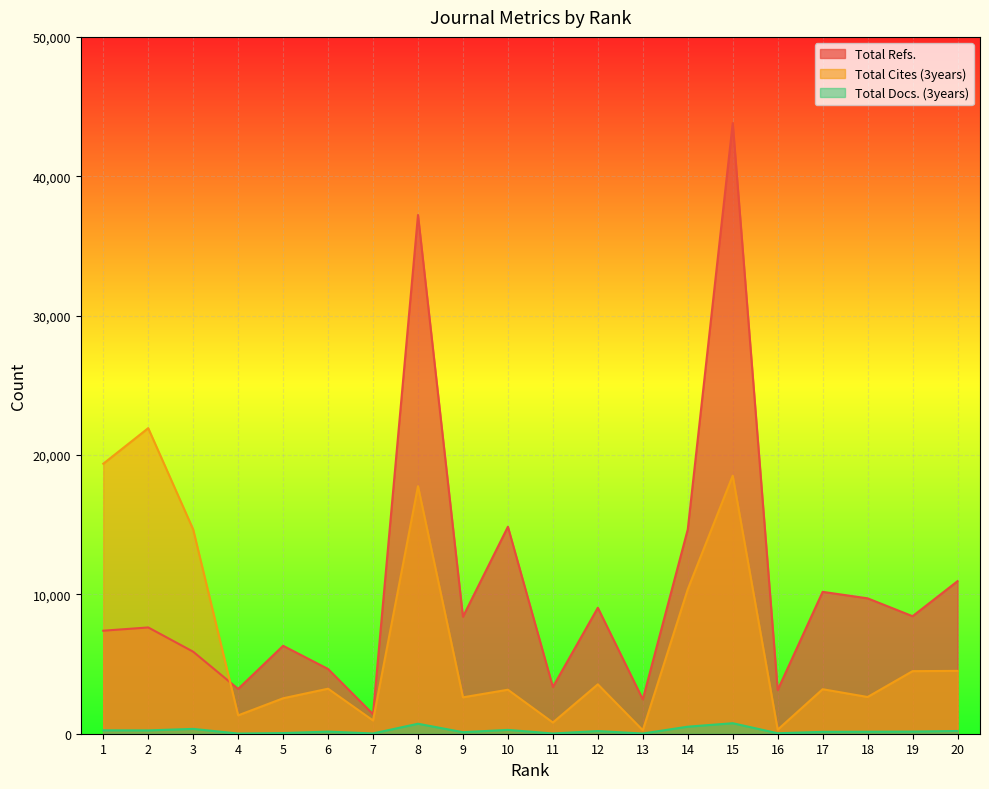

What is the total value across all series at 6?

8026